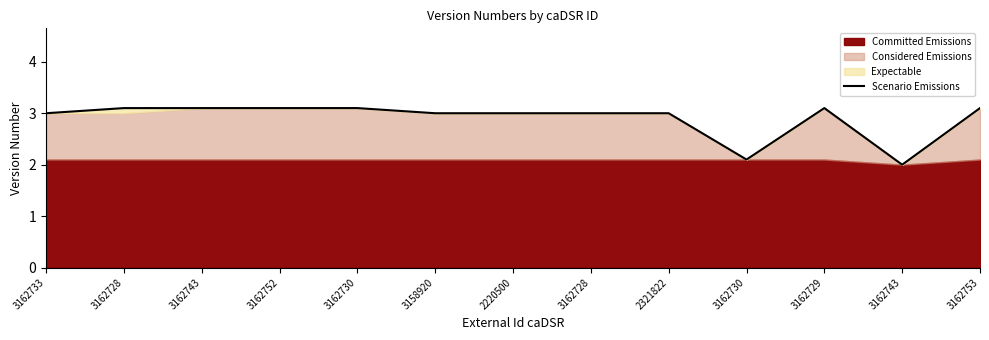

What is the label of the 5th point from the left?

3162730